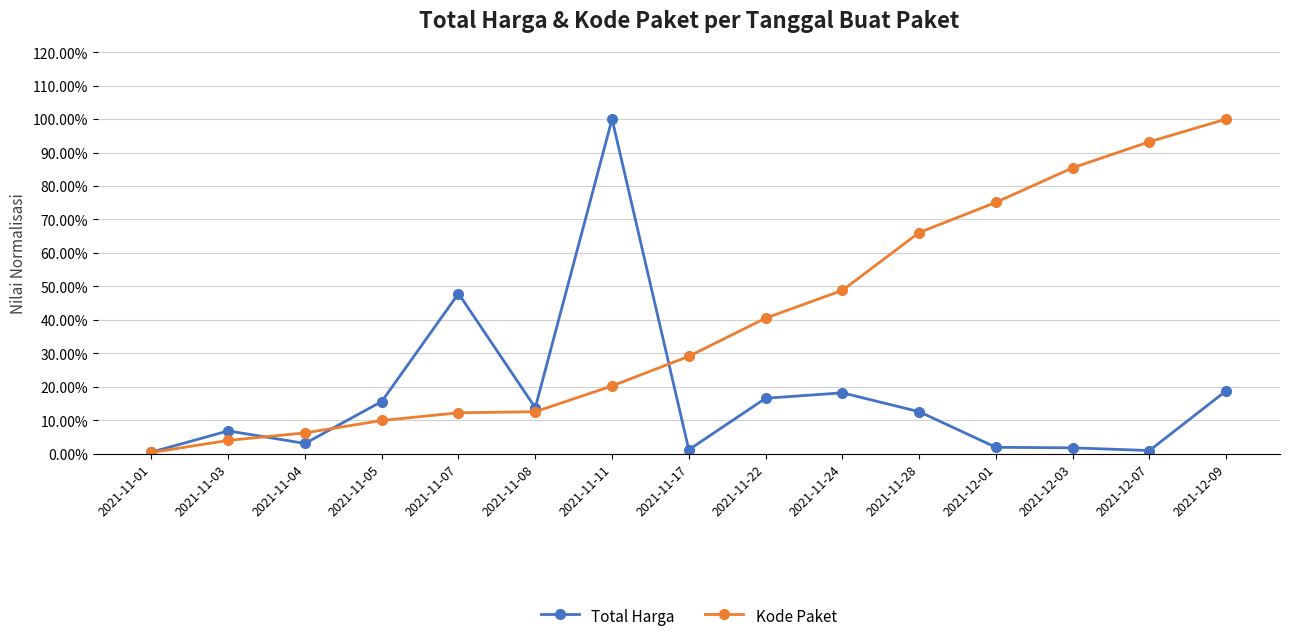

How many interior local peaks does the Total Harga series have?

4